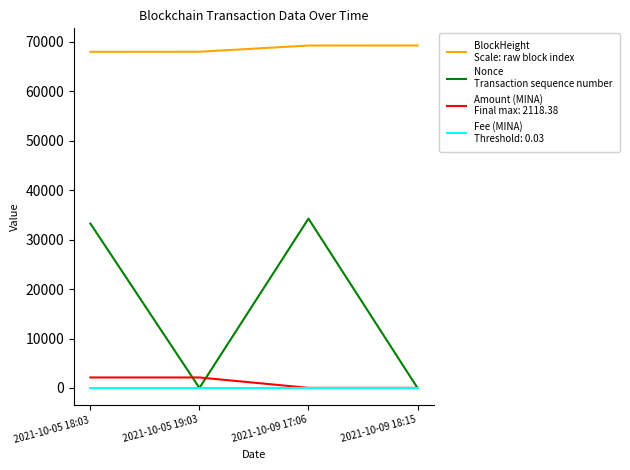

What is the greatest value displayed?

69300.0